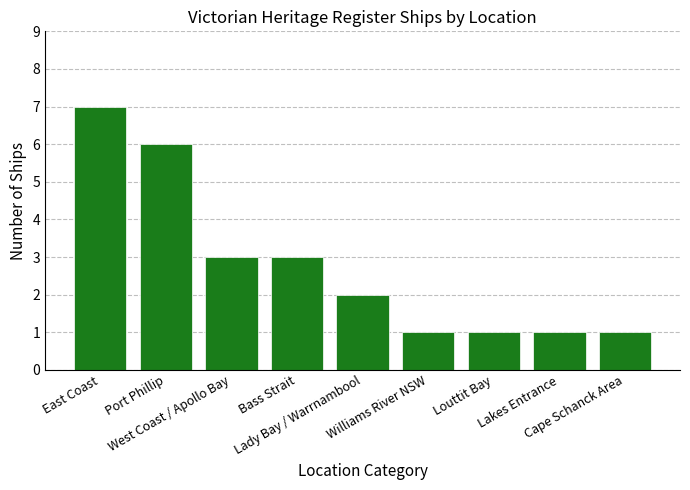

What is the greatest value displayed?

7